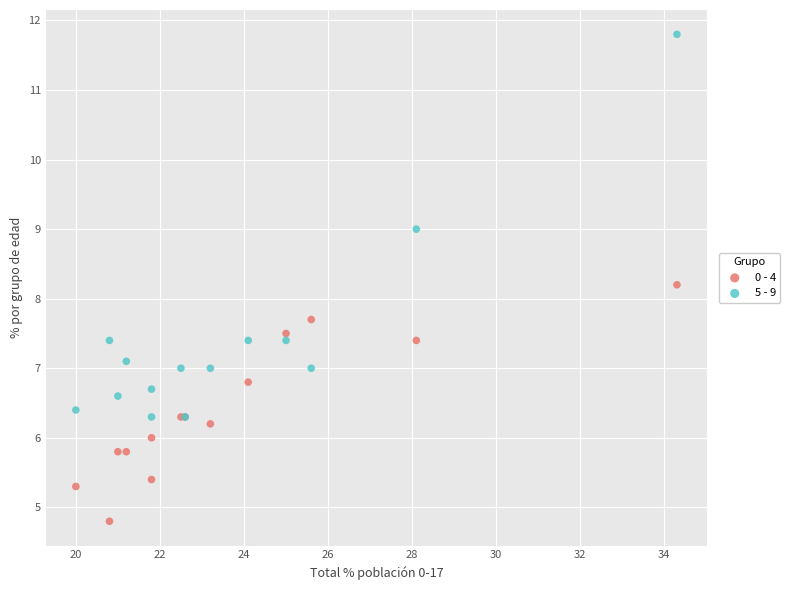

What are all the series names shown in the legend?

0 - 4, 5 - 9